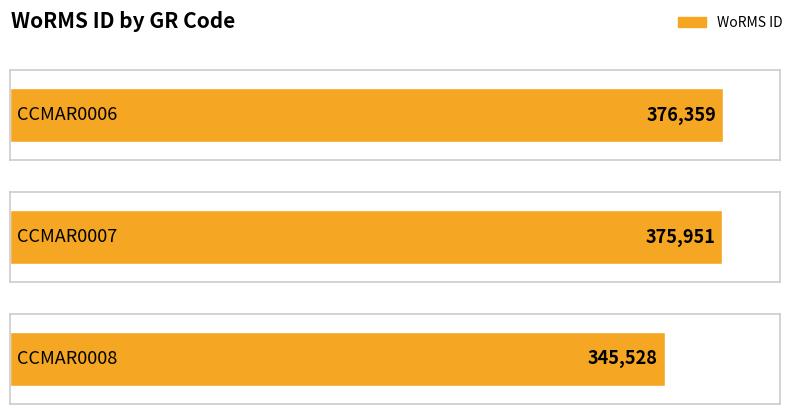

How many data points are less than 375951?

1